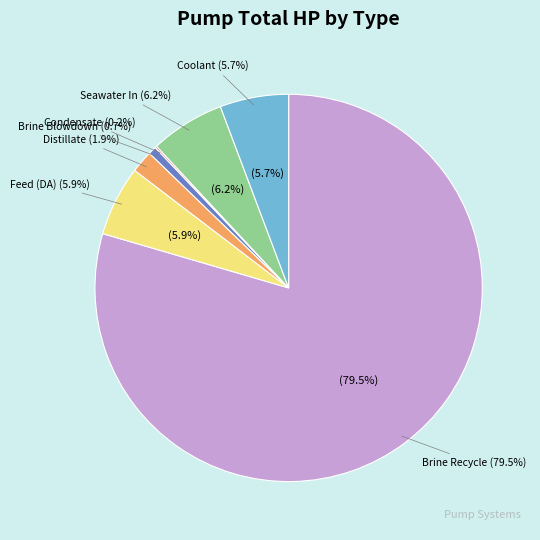

What is the total percentage of Brine Blowdown and Feed (DA)?

6.5%